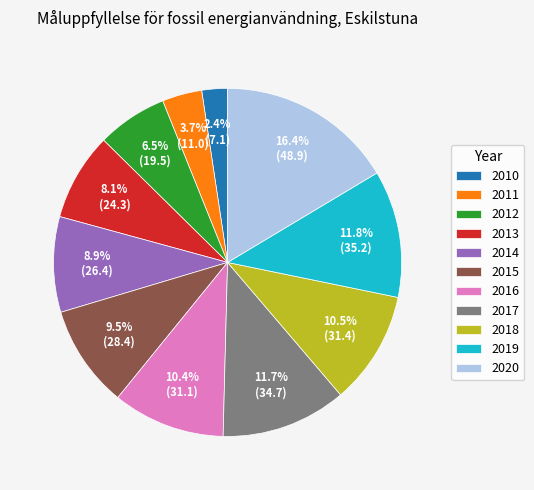

What percentage is the 2013 slice, to the nearest percent?

8%